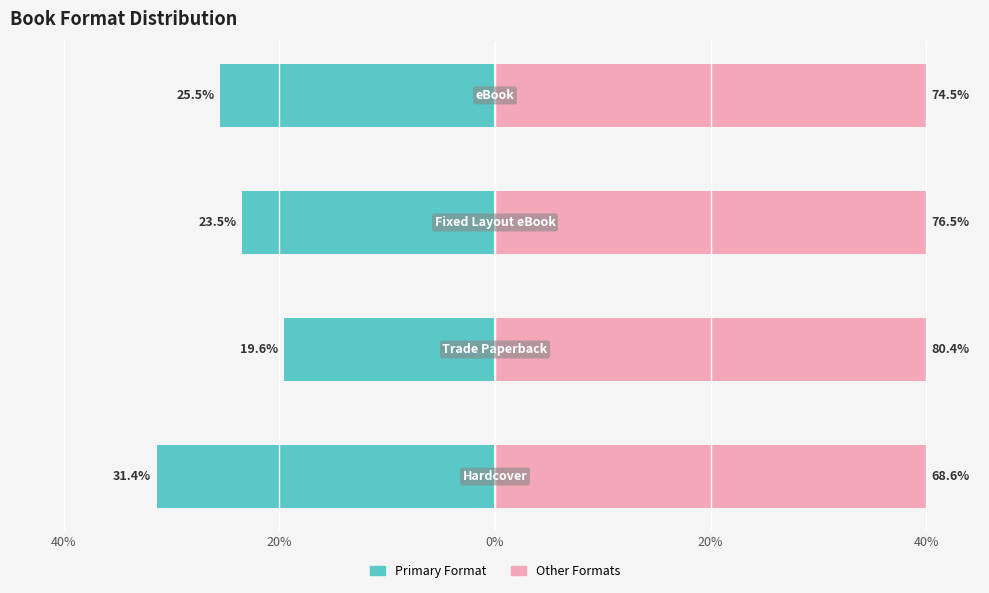

Rank the series by their maximum value, from lowest to highest.

Primary Format, Other Formats